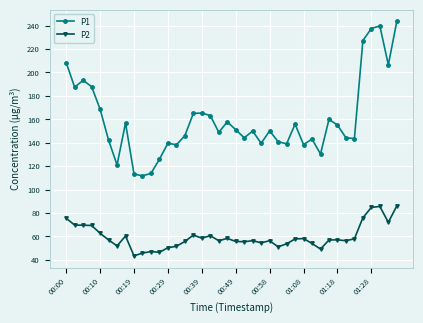

What is the difference between the maximum and minimum values in the P2 series?

42.6